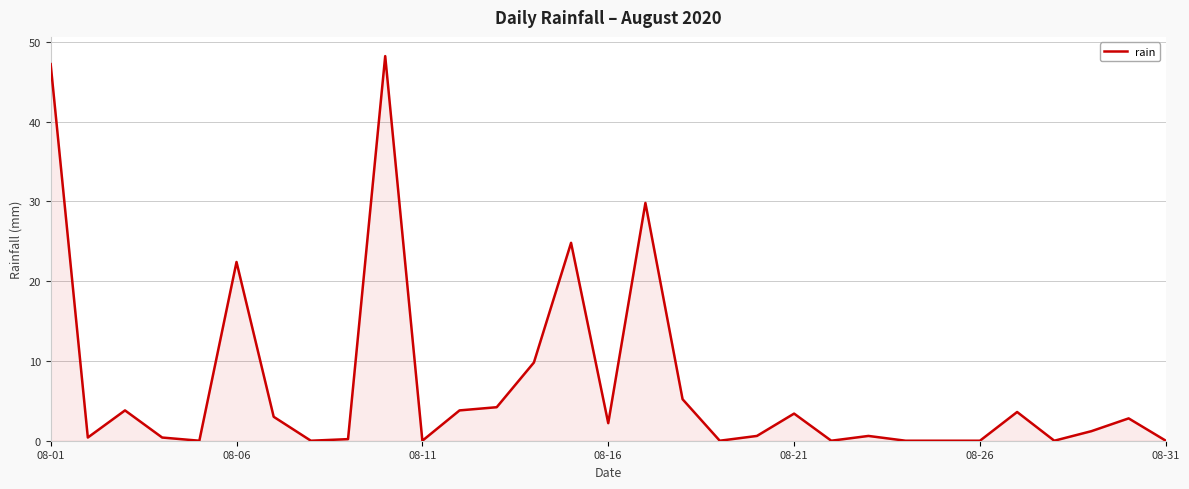

What is the difference between the maximum and minimum values?

48.2